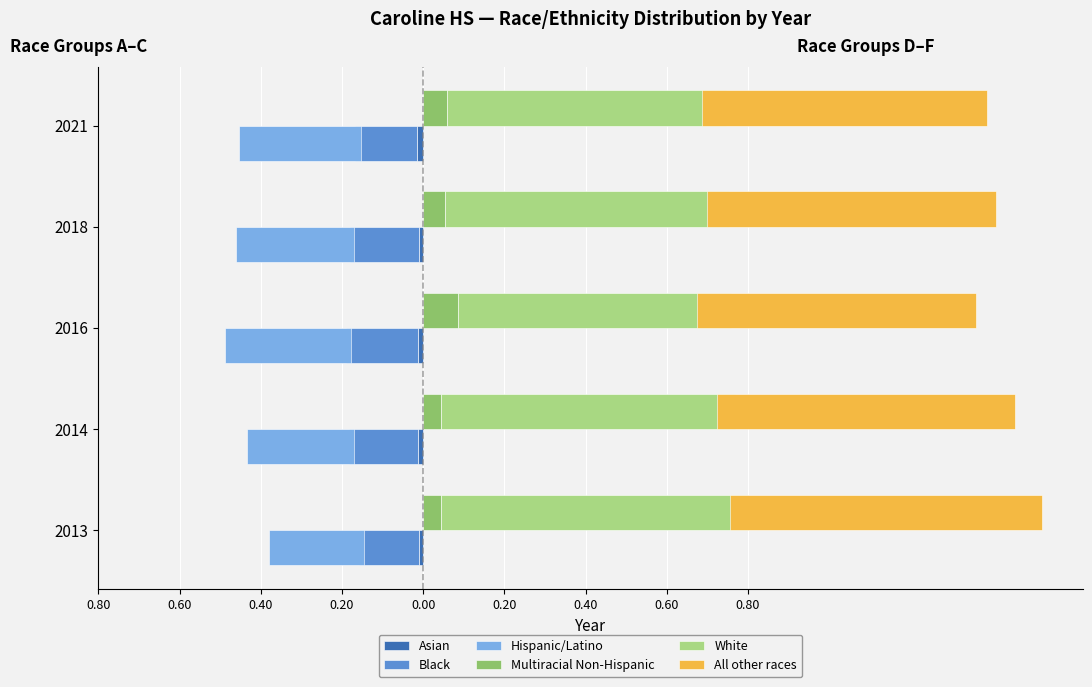

What is the lowest value of the Hispanic/Latino series?

-0.3